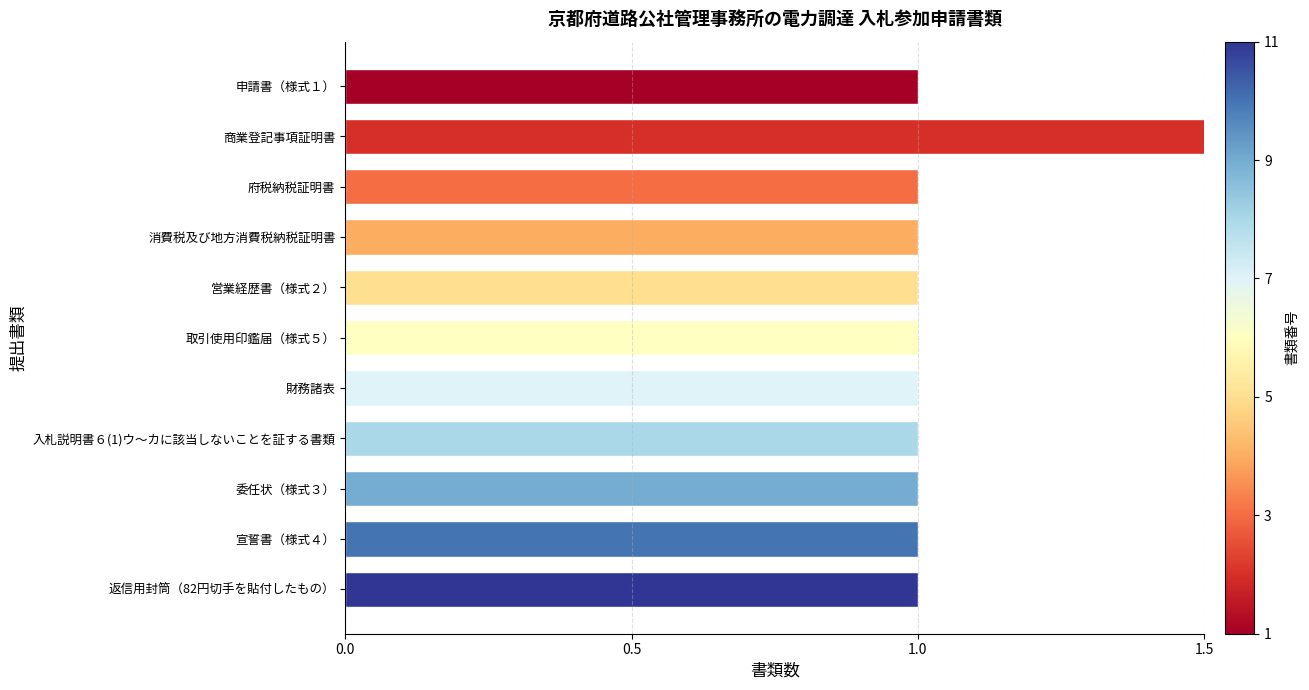

True or false: the data shows 1 at 消費税及び地方消費税納税証明書.

False